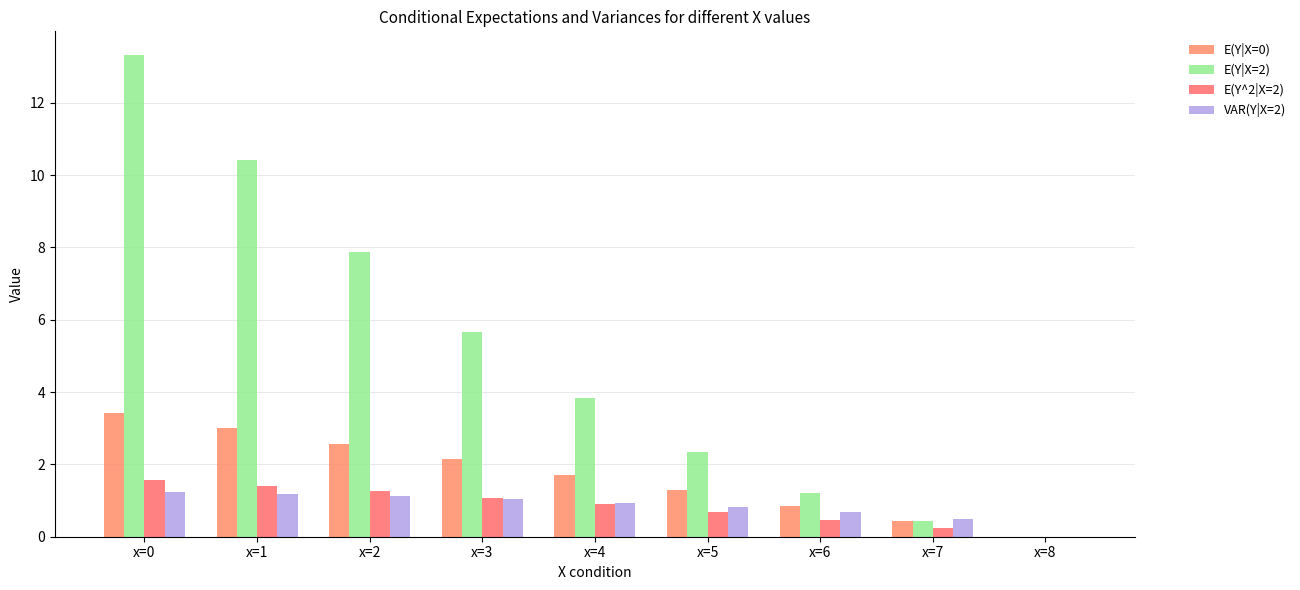

What is the value of the VAR(Y|X=2) bar at the 1st from the left?

1.2